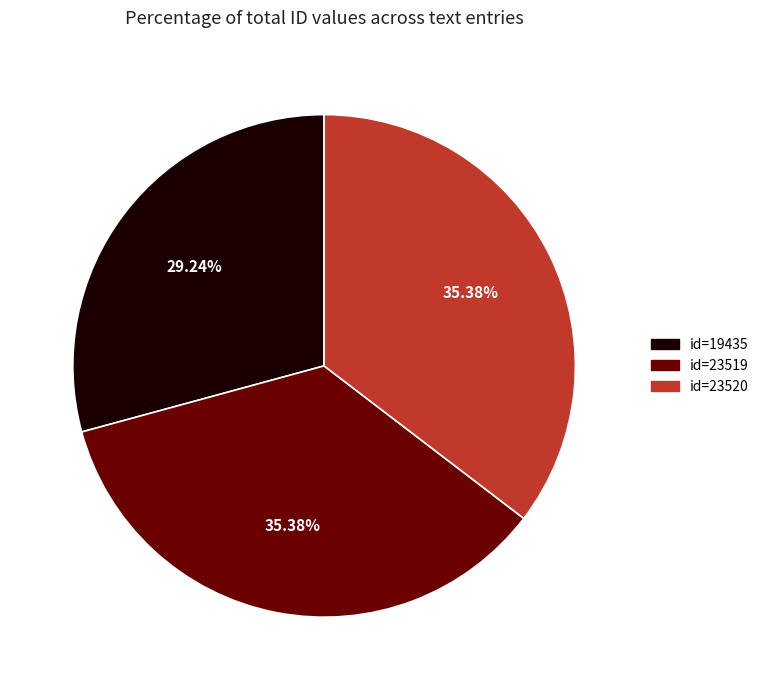

Count the number of slices in the pie.

3